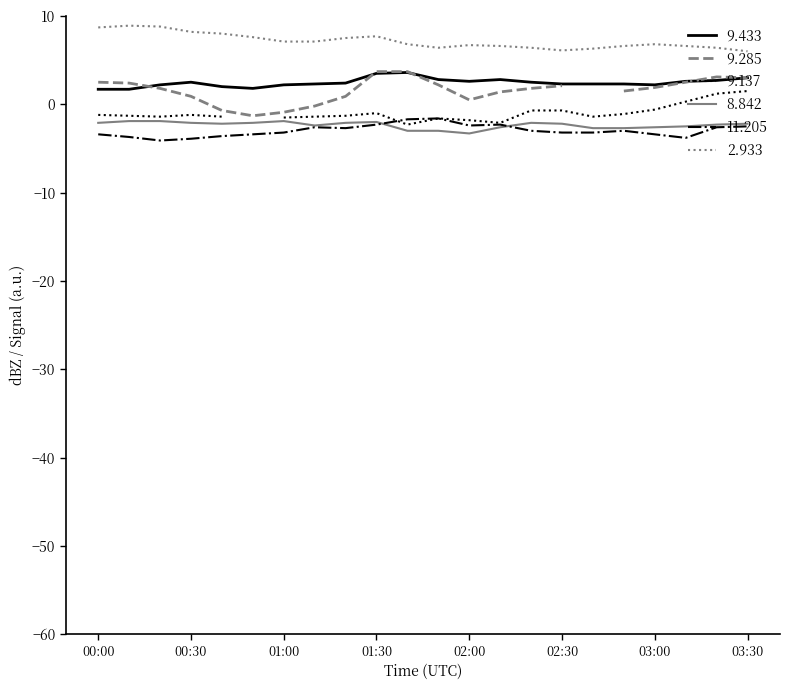

What is the total value across all series at 2017/12/15 00:10?

5.0